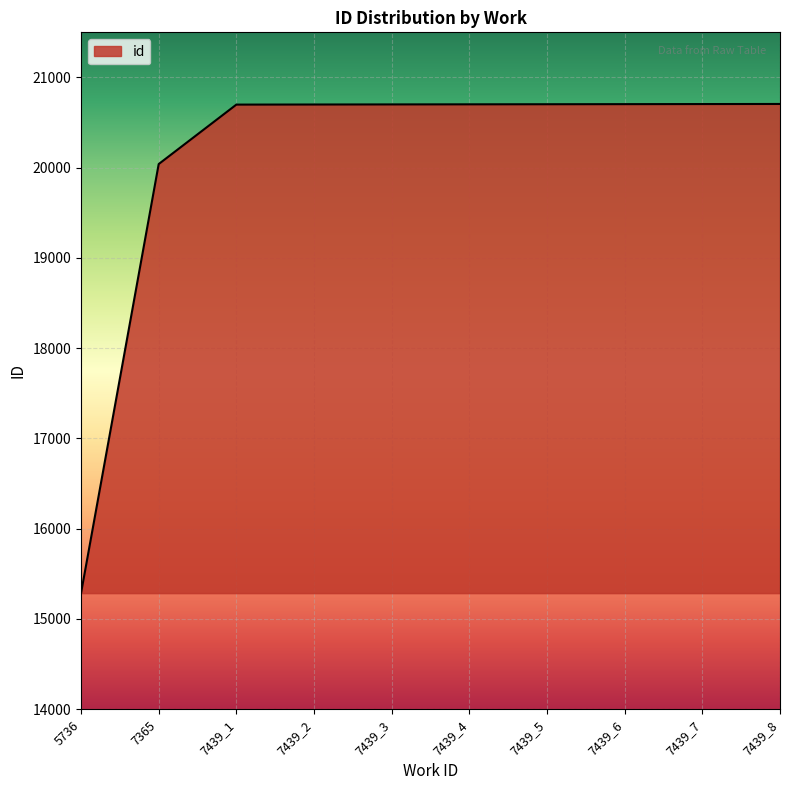

Between 5736 and 7439_2, which is larger?

7439_2